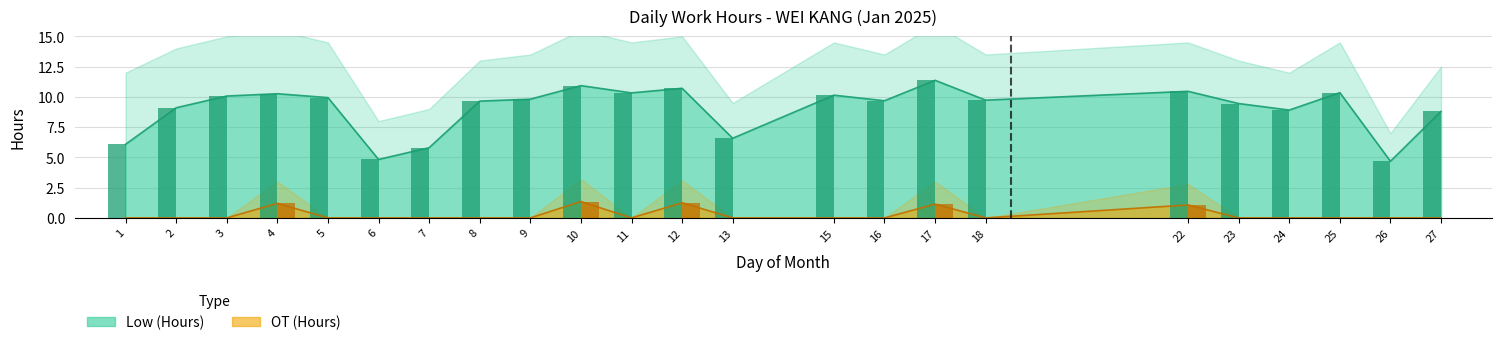

Between 5 and 12, which series saw the biggest shift?

OT (Hours)